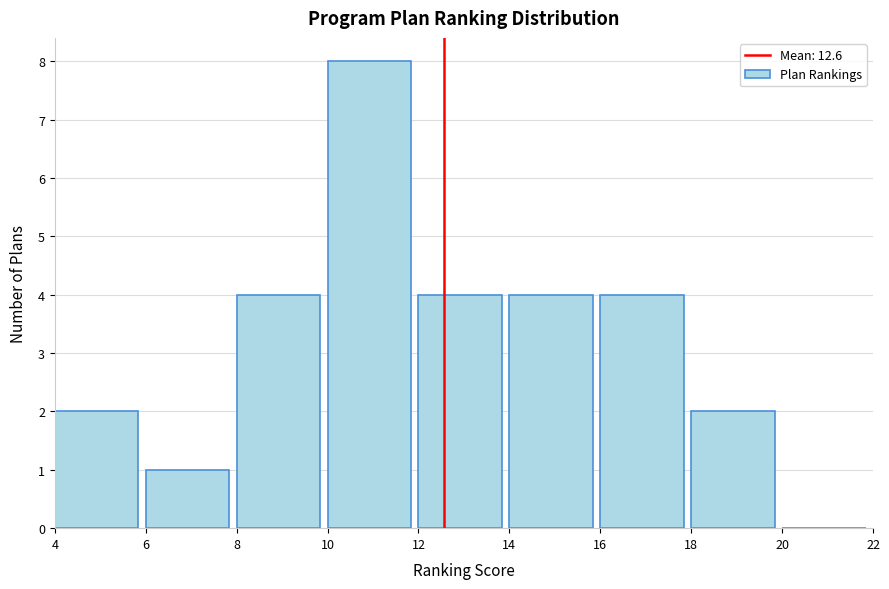

How tall is the bar that spans 12 to 14 on the x-axis? The values are not printed on the chart, so give them approximately, as read against the axis.

4